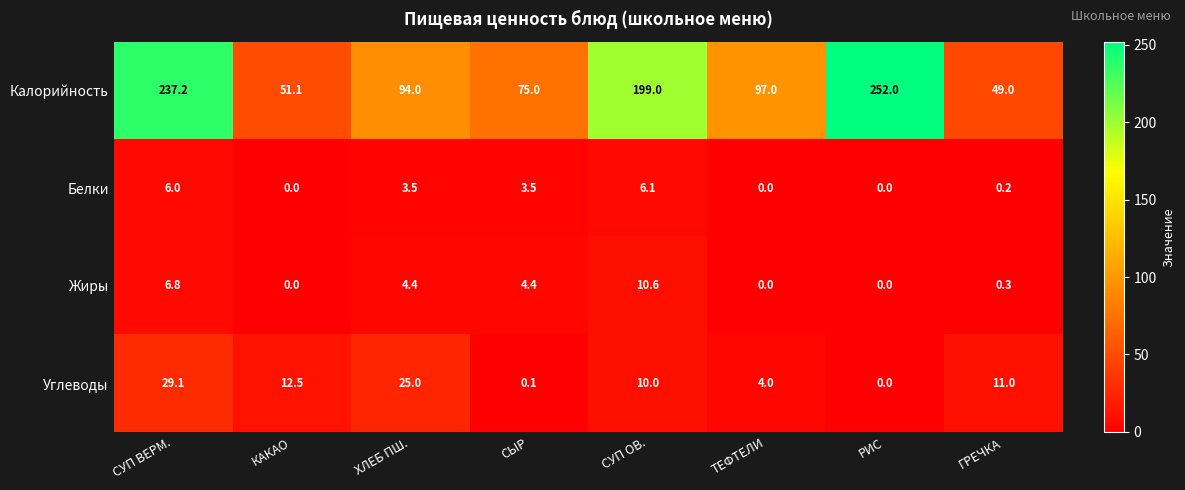

What is the difference between the maximum and second lowest values in the Жиры series?

10.6